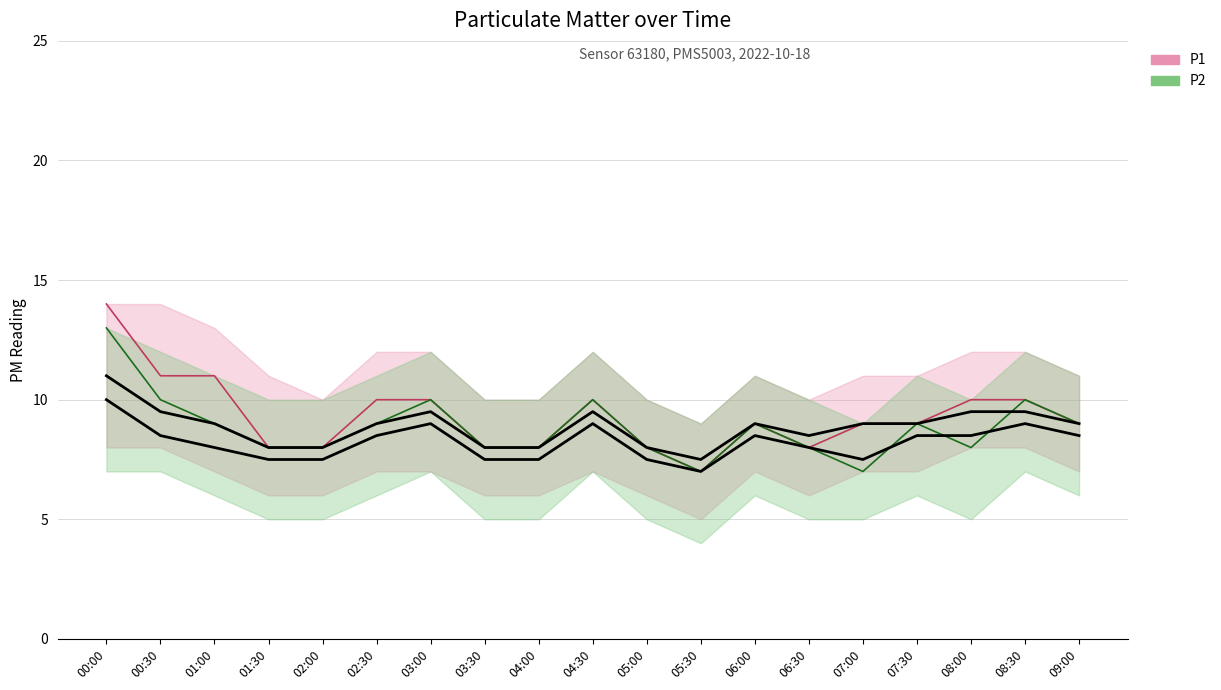

What is the difference between the maximum and minimum values in the P2 series?

6